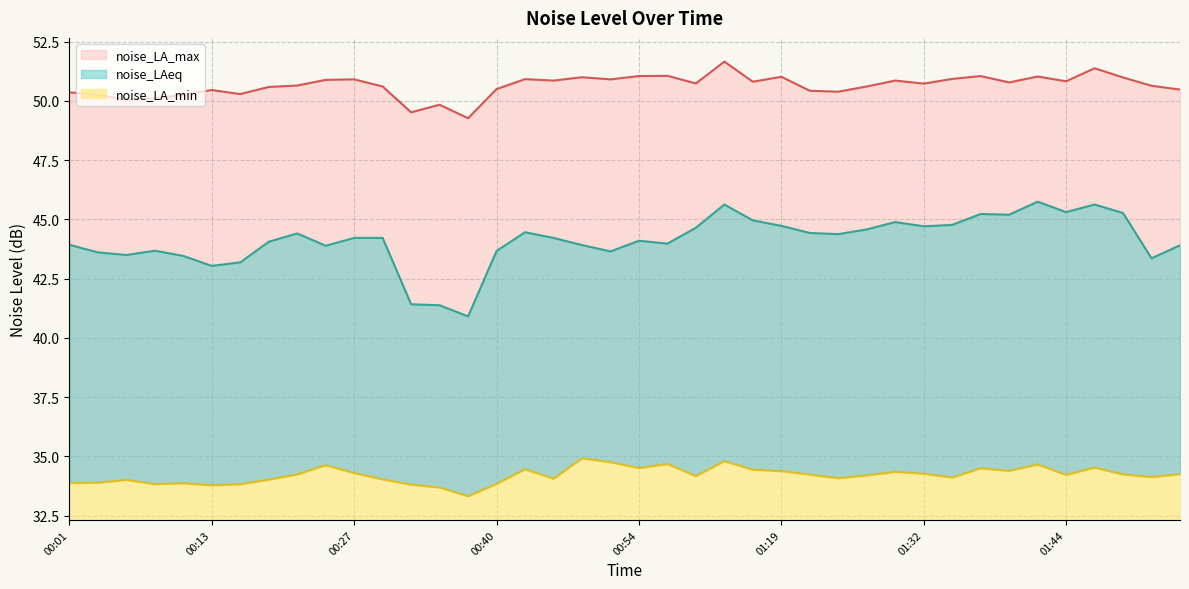

True or false: noise_LAeq has a value of 45.8 at 01:42.

True